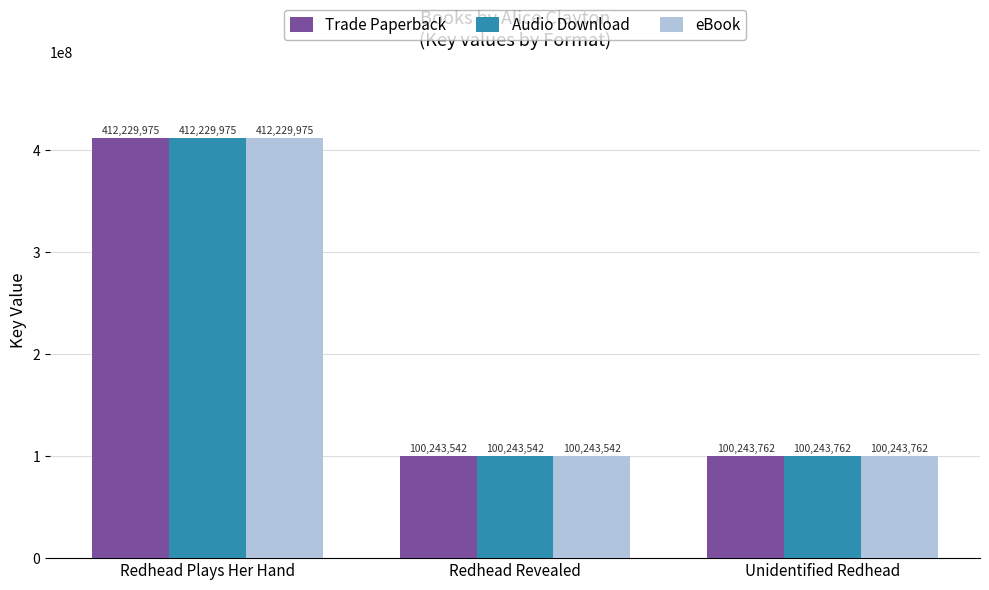

Which label corresponds to the largest value in the chart?

Redhead Plays Her Hand